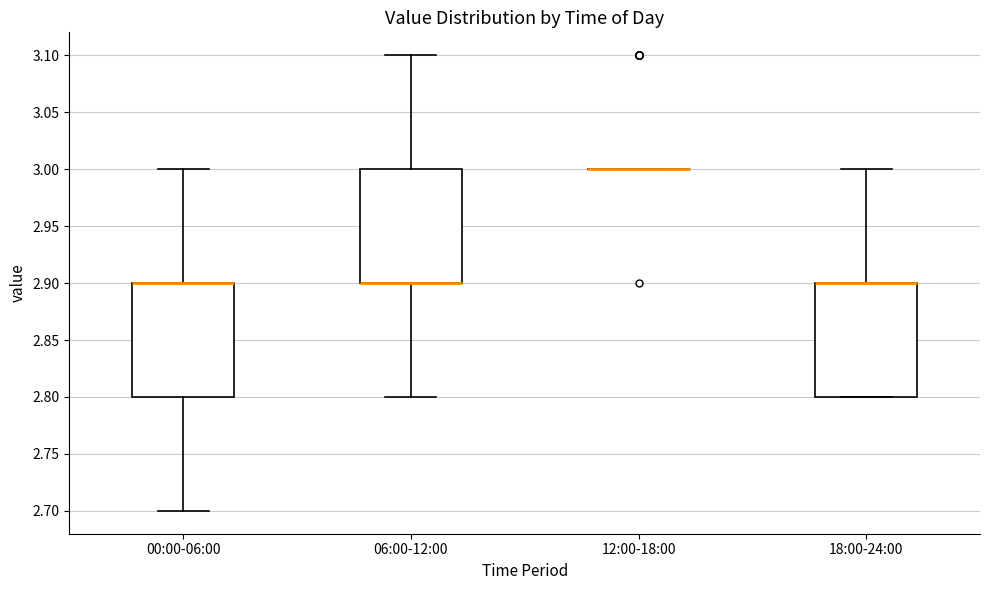

Where does the upper whisker of the box for 06:00-12:00 end on the y-axis? The values are not printed on the chart, so give them approximately, as read against the axis.

3.1